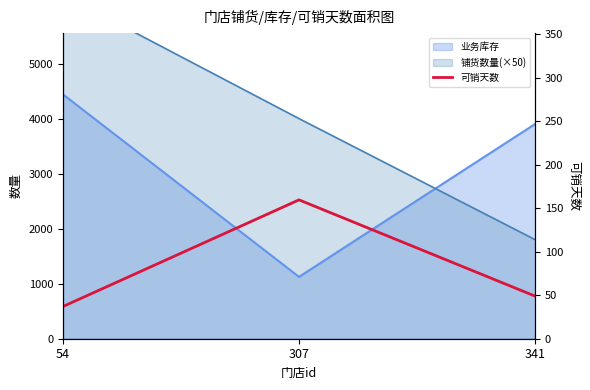

What is the difference between the maximum and minimum values?

122.7